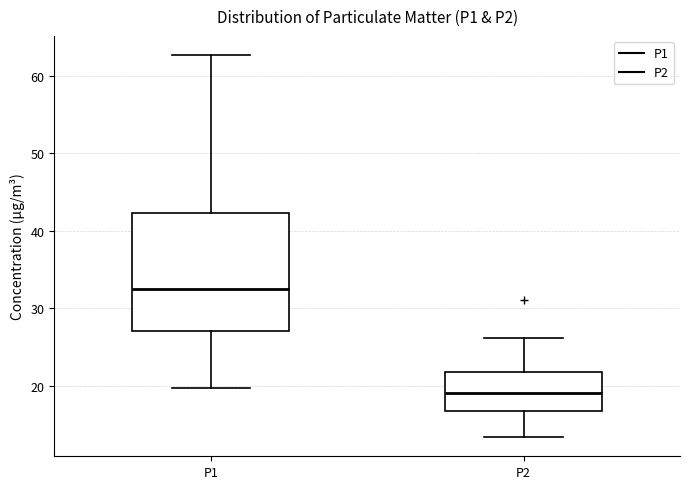

Reading left to right, transcribe this box plot: for each box, give where its median line is, the range the box spans, and where its two whiskers end, as read against the y-axis. The values are not printed on the chart, so give them approximately, as read against the axis.

P1: median 33, box 27 to 42, whiskers 20 to 63
P2: median 19, box 17 to 22, whiskers 13 to 26